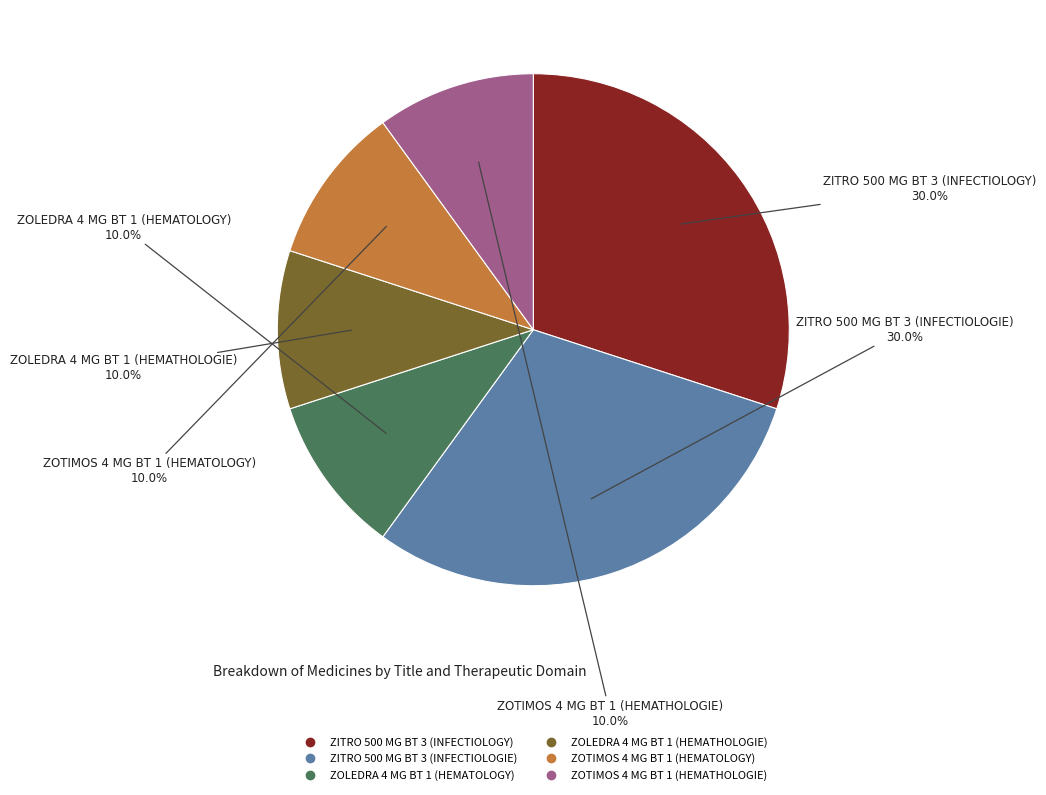

Is it true that ZOTIMOS 4 MG BT 1 (HEMATOLOGY) is 20% of the pie?

False